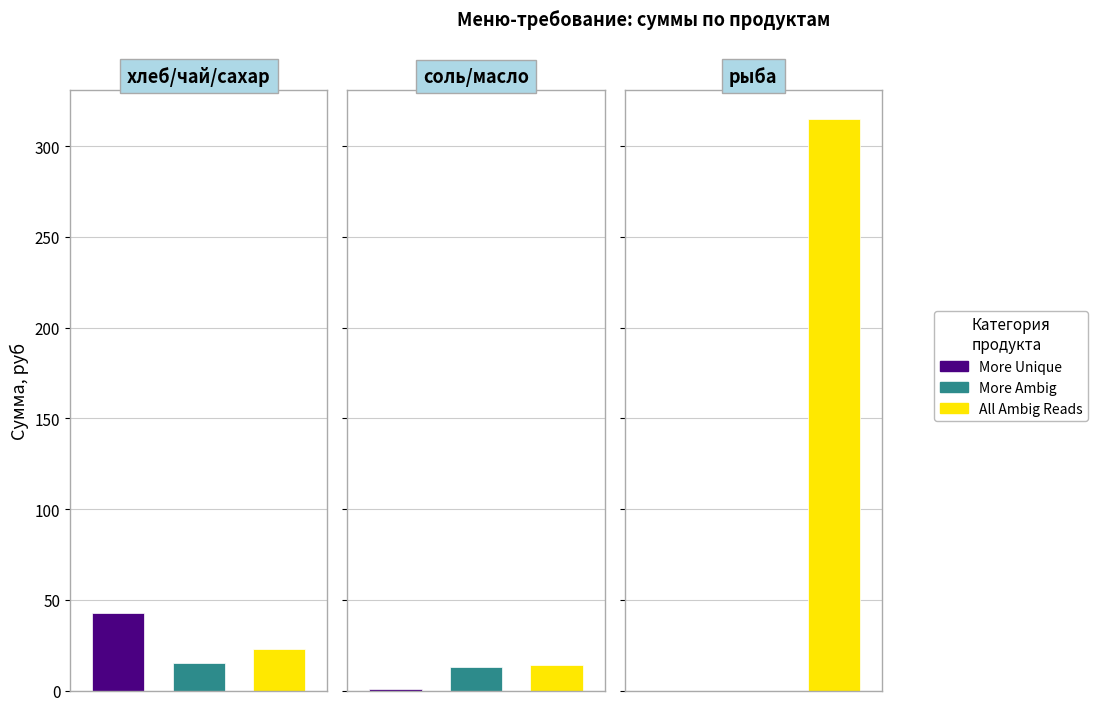

Is it true that Сумма в руб equals 42.9 at 0?

True